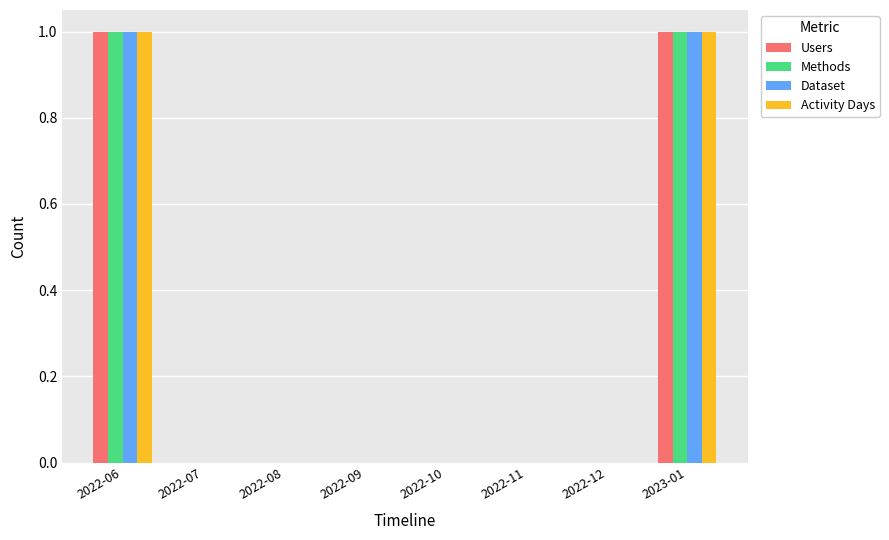

Is the value of Dataset at 2022-08 greater than the value of Methods at 2023-01?

No